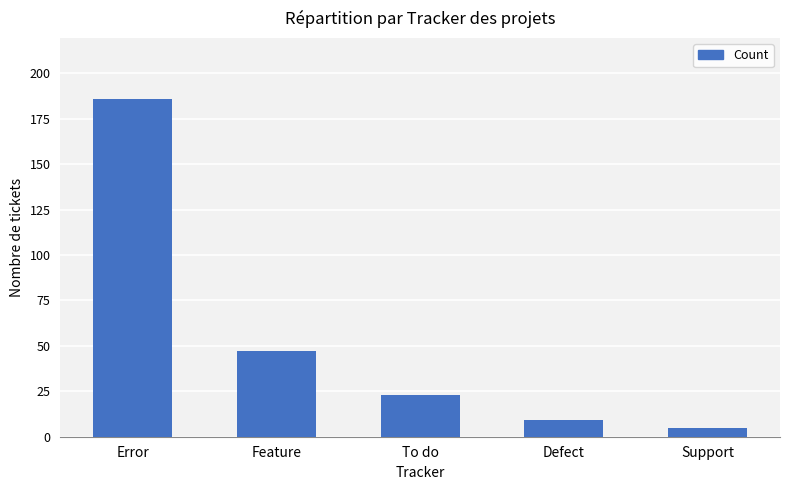

Reading right to left, transcribe all the data shown in this chart.

5	9	23	47	186